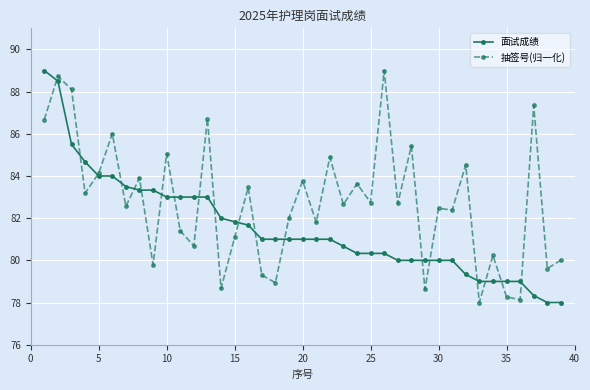

What is the maximum value for 面试成绩?

89.0